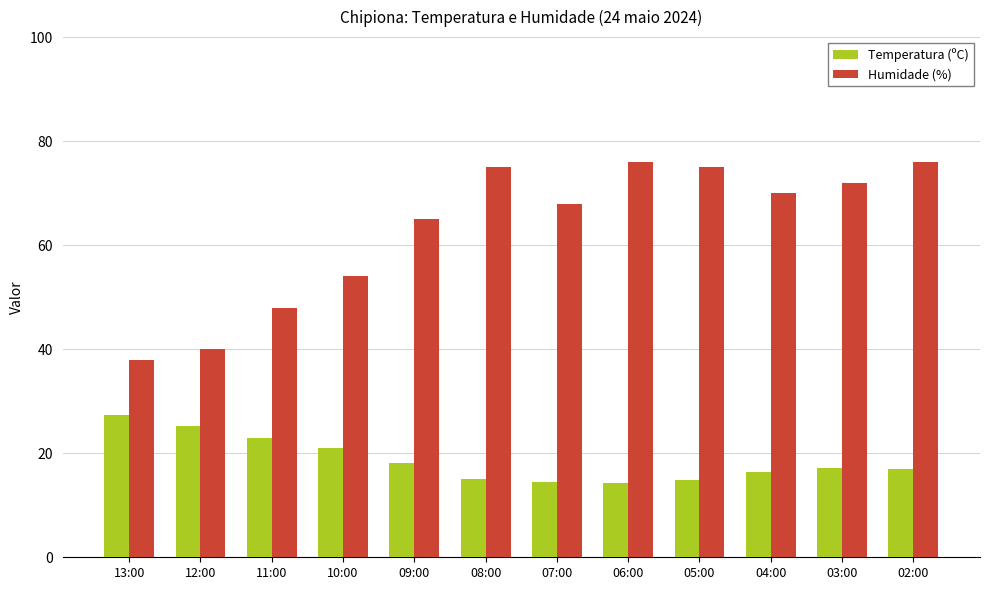

Where does the Humidade (%) series first go above 70?

08:00